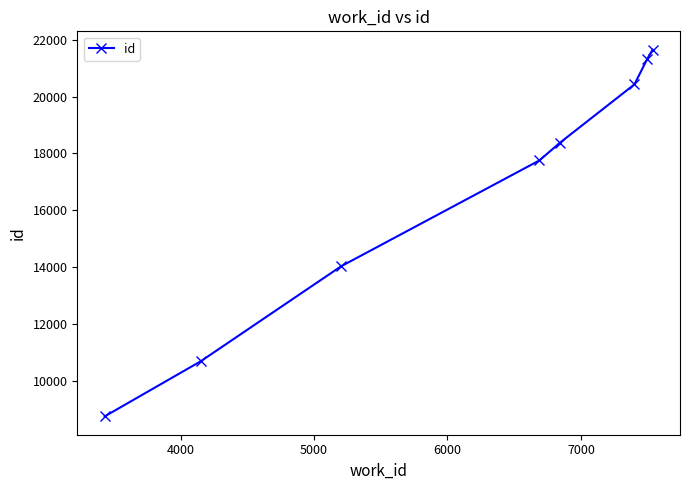

True or false: there are more than 1 points higher than both neighbors.

False